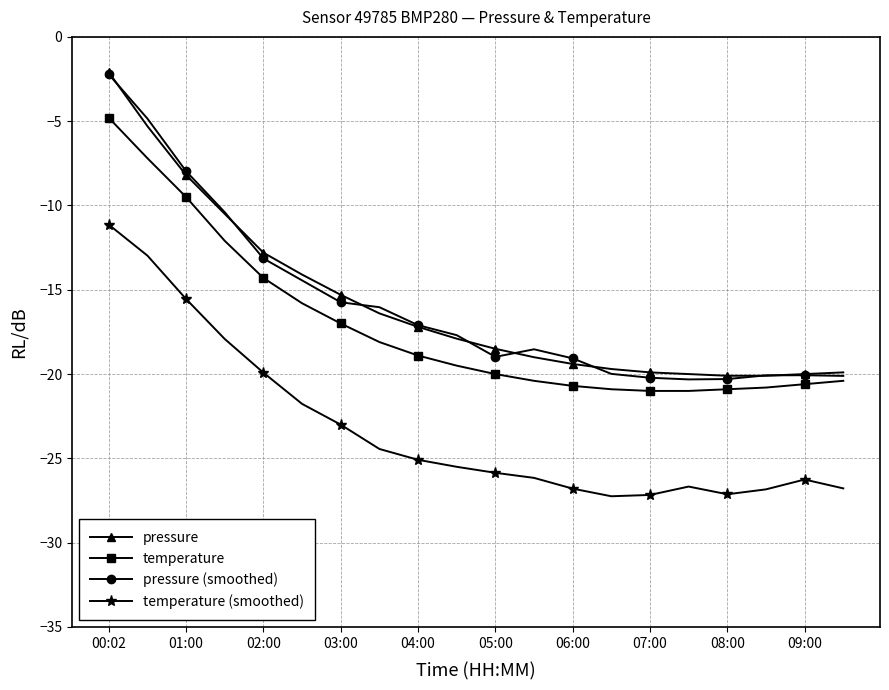

What is the value of the pressure point at the 6th from the left?

-14.1